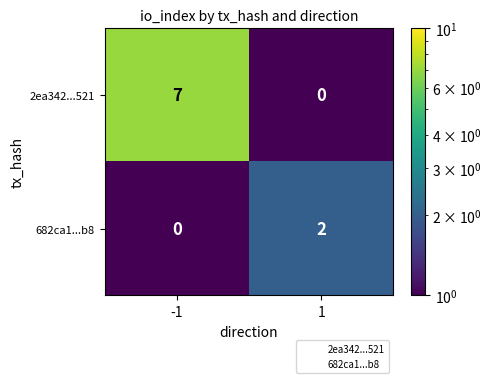

True or false: 682ca1...b8 has a value of 0 at -1.

True